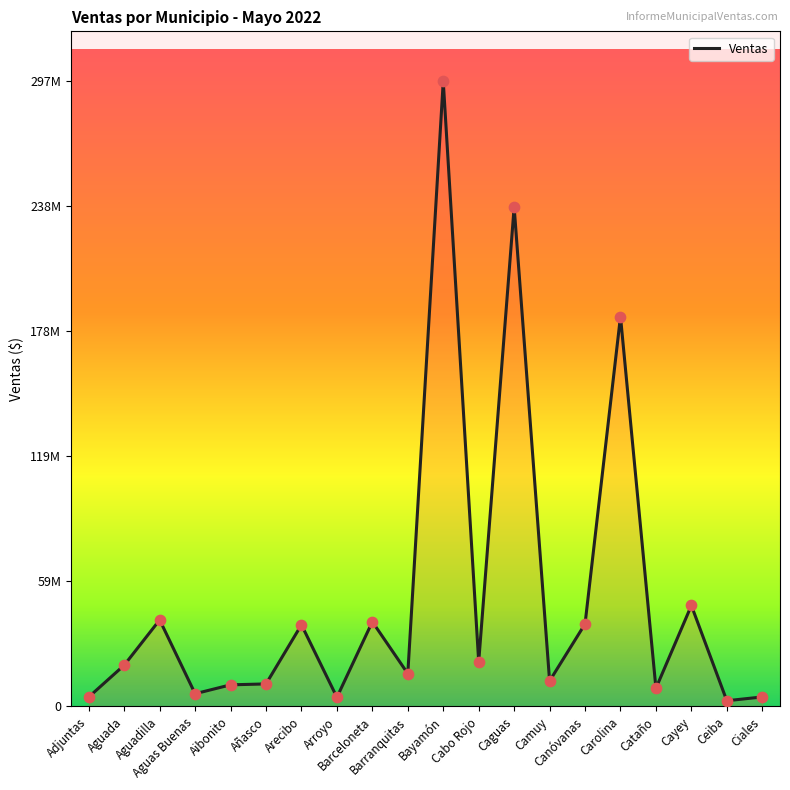

Between Bayamón and Aguadilla, which is larger?

Bayamón